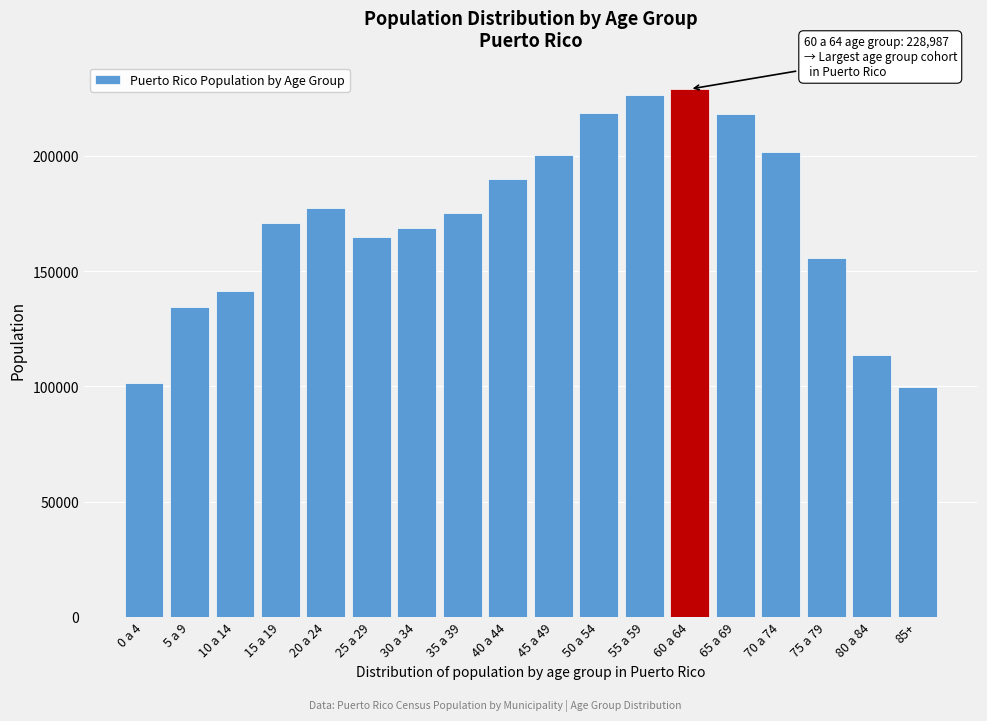

What is the difference between the values at 35 a 39 and 40 a 44?

14912